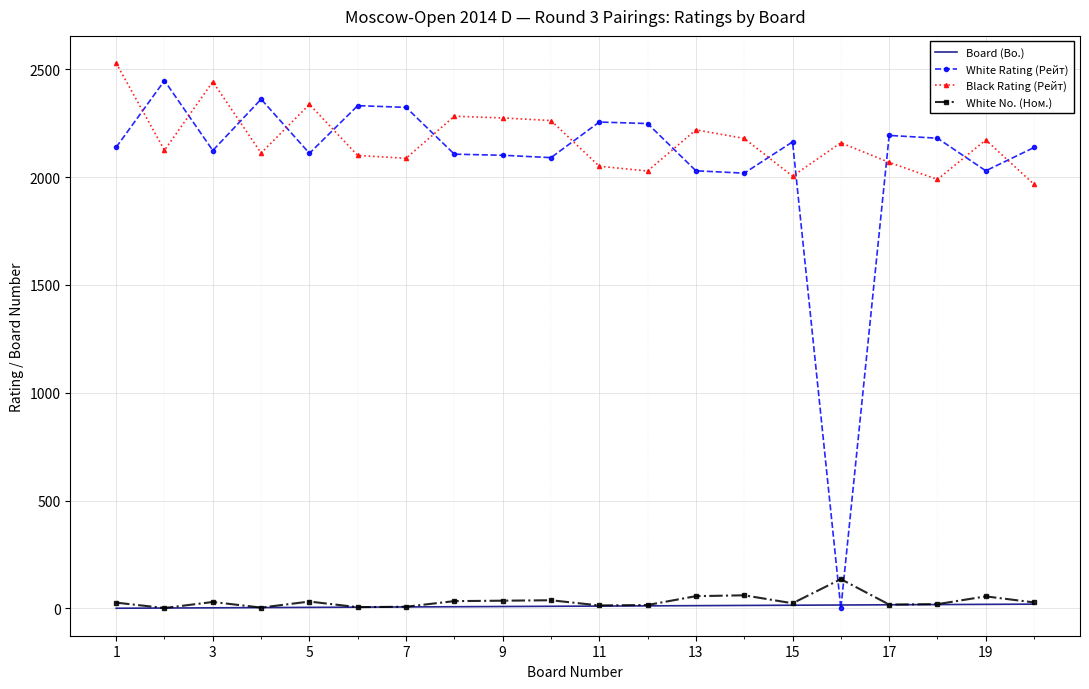

Which series has the largest range (max minus min)?

White Rating (Рейт)